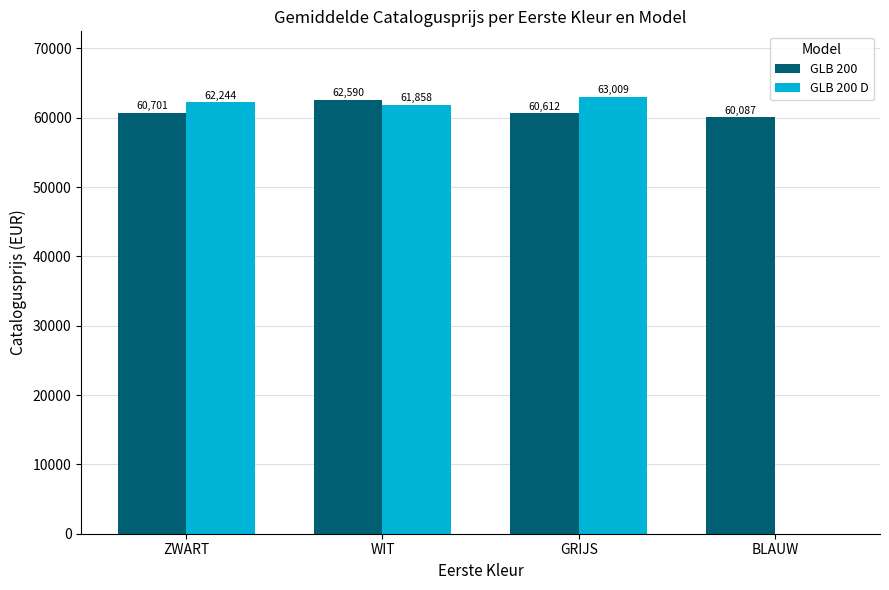

The GLB 200 series shows 19950 at BLAUW. True or false?

False